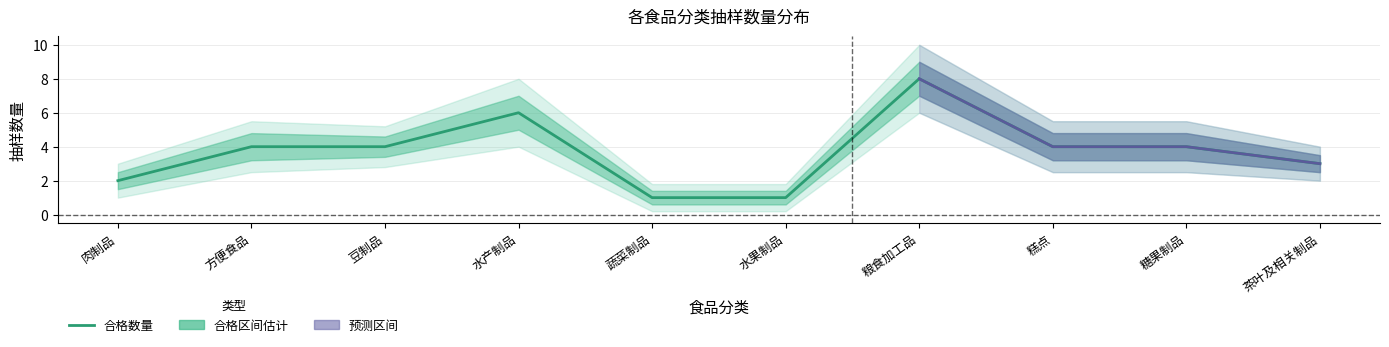

What is the difference between the highest and lowest values at 1?

3.0